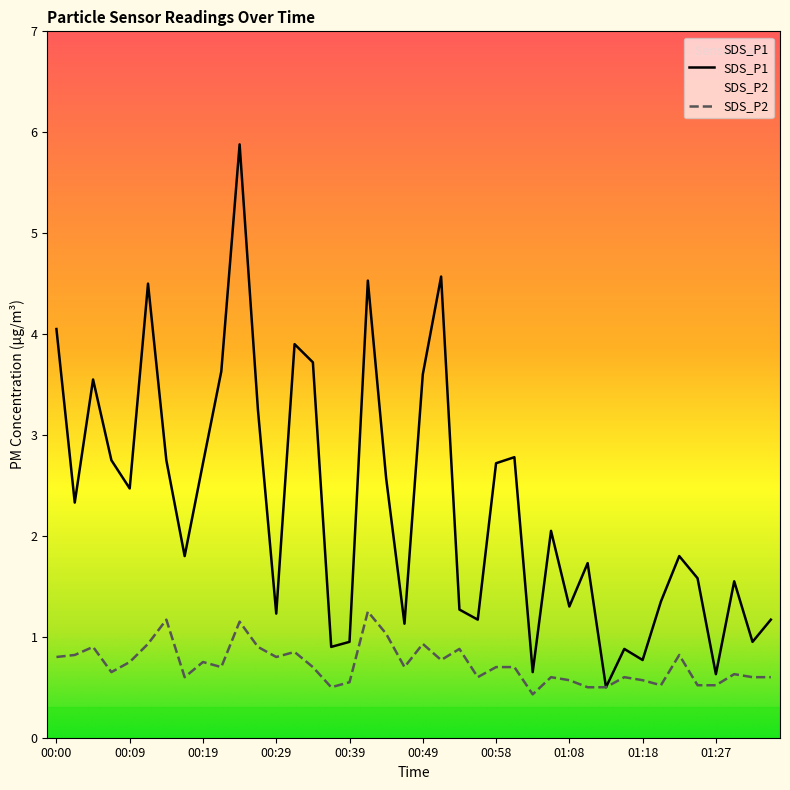

True or false: SDS_P1 and SDS_P2 cross at least once.

False